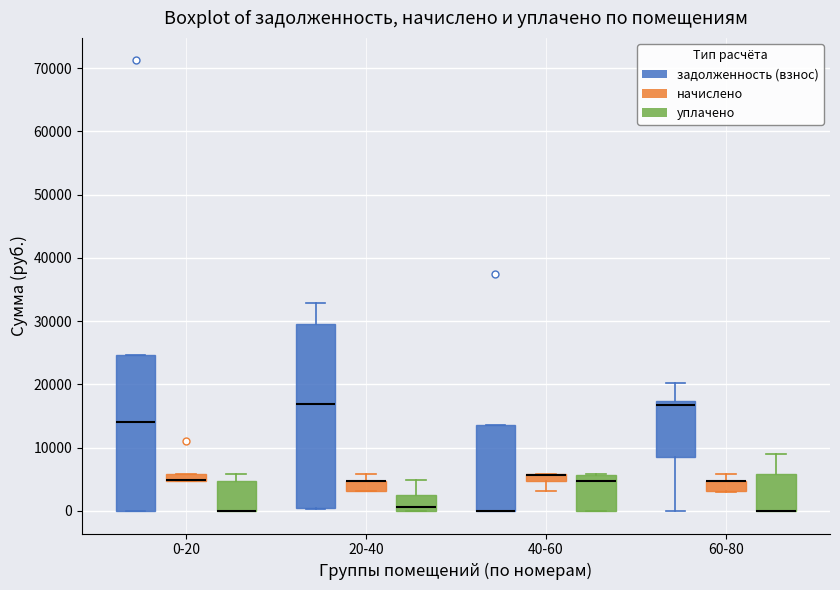

Comparing the boxes themselves (not the whiskers), which one is the tallest?

20-40 (задолженность (взнос))